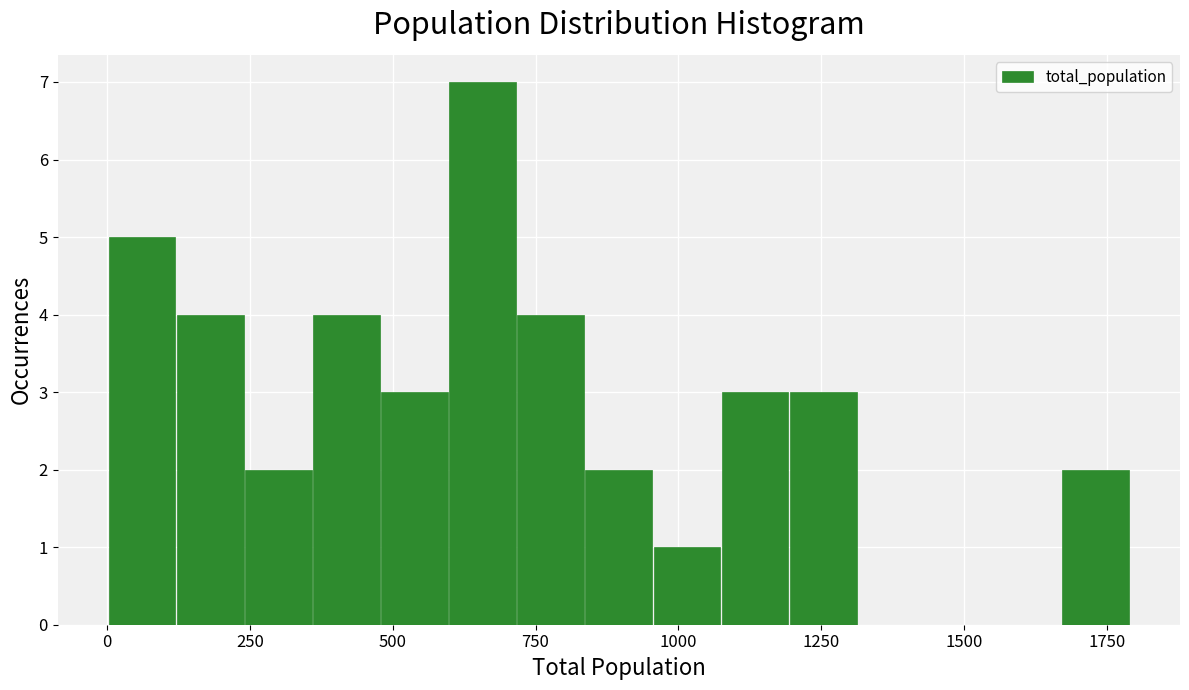

Around what value on the x-axis is the tallest bar? Give the approximate position of its centre, as read against the axis.

650